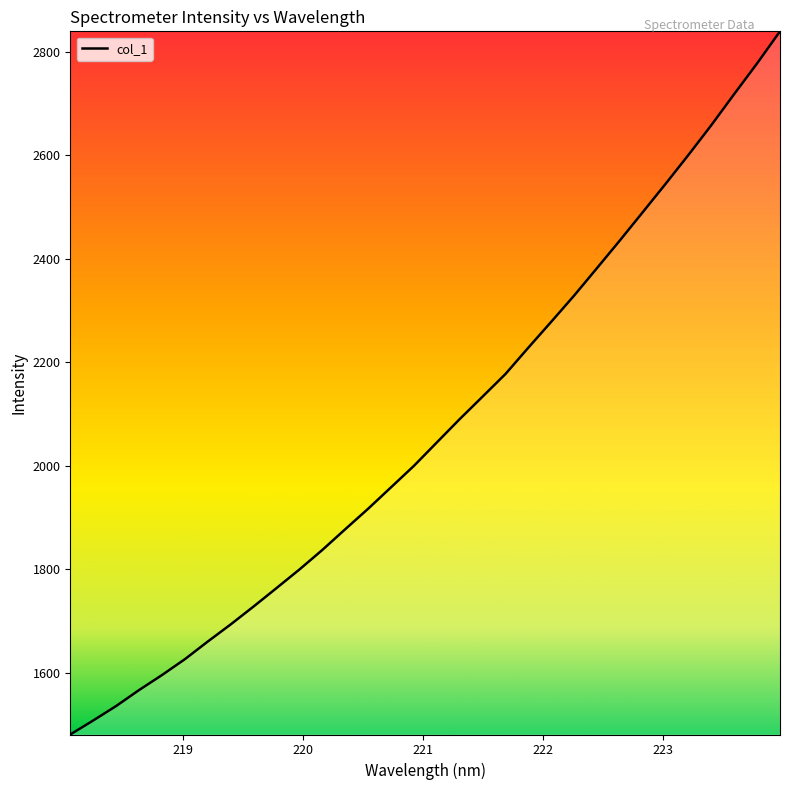

What is the greatest value displayed?

2839.0